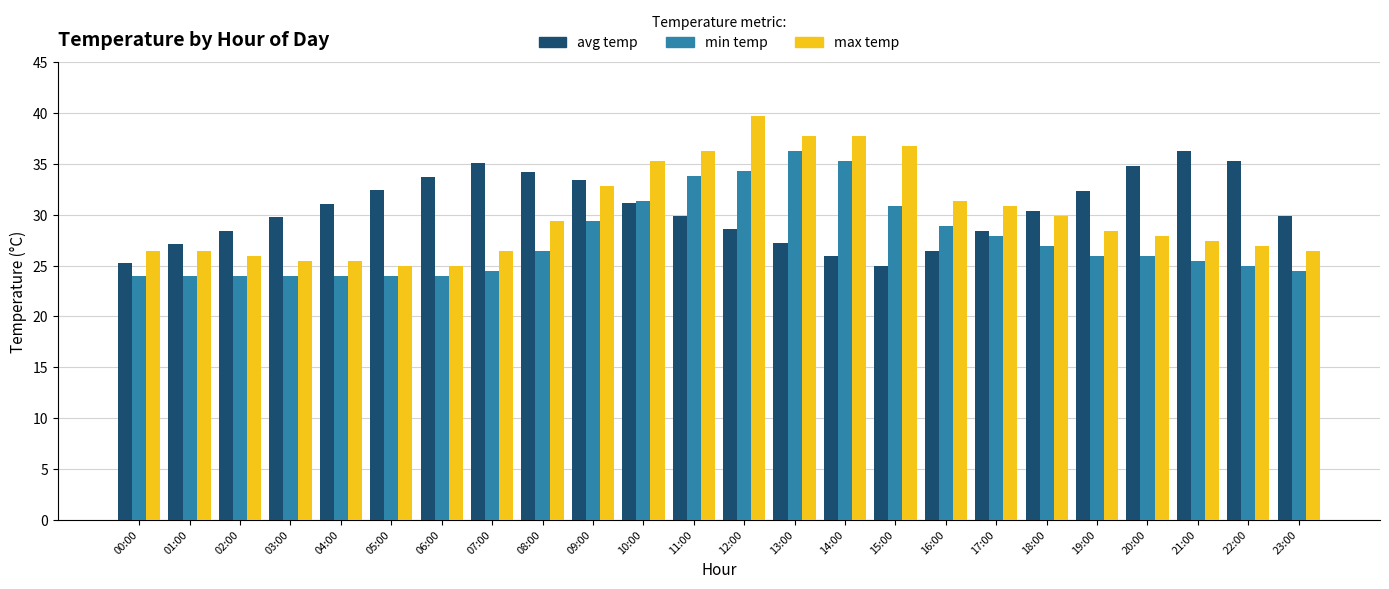

Rank the series by their average value, from lowest to highest.

min temp, max temp, avg temp